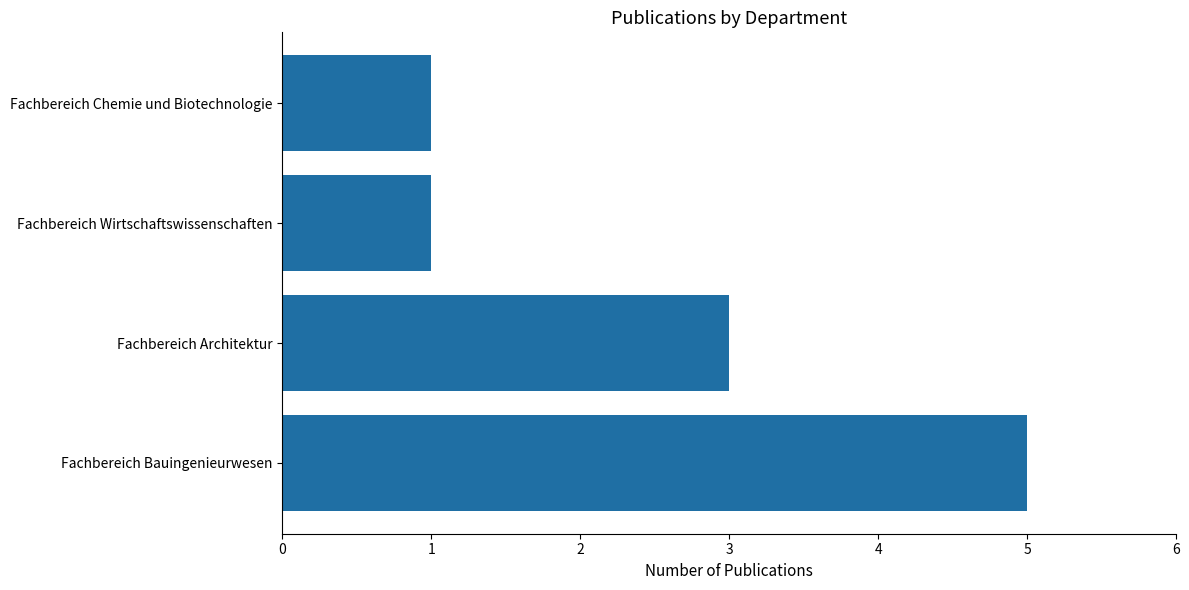

What is the ratio of the value at Fachbereich Architektur to the value at Fachbereich Bauingenieurwesen?

0.6